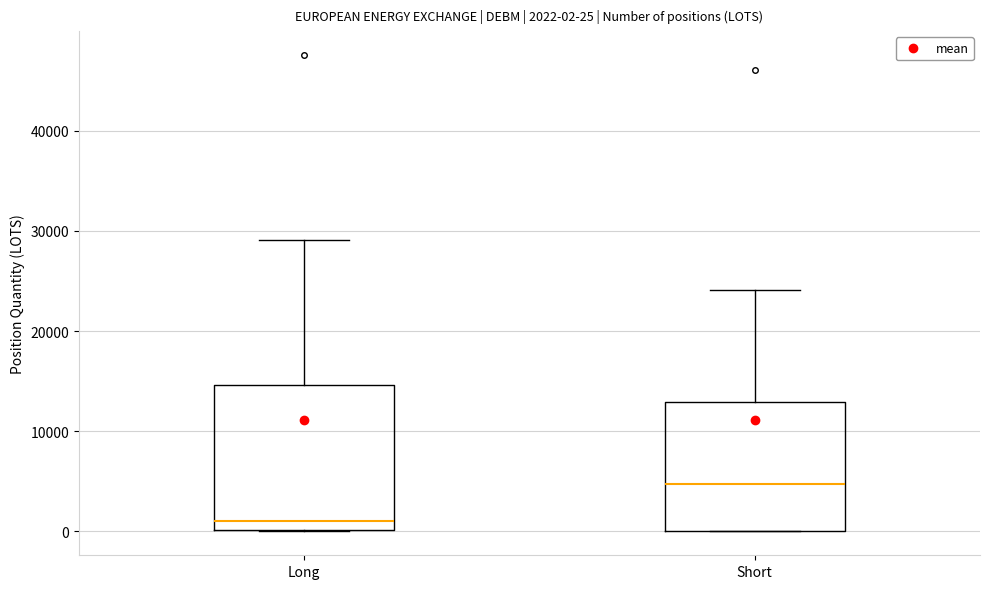

Which box is the tallest, from its lower edge to its upper edge?

Long